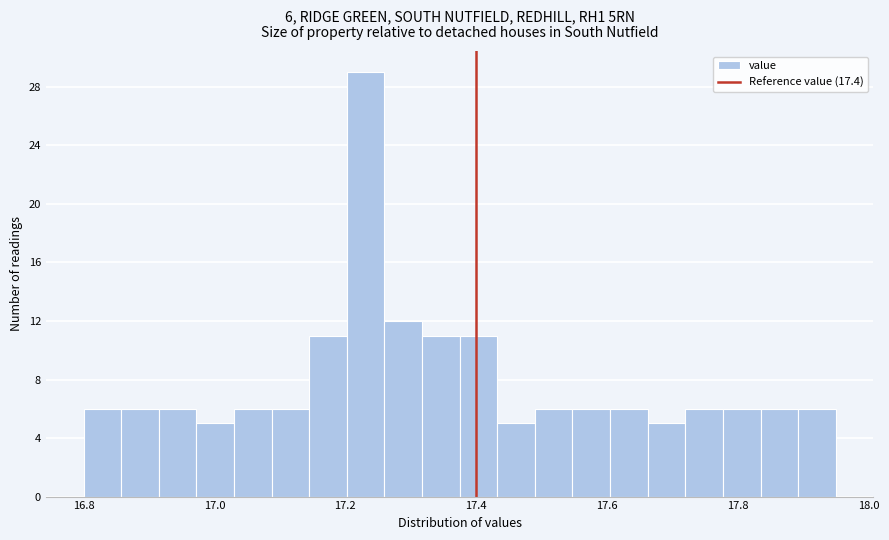

Around what value on the x-axis is the tallest bar? Give the approximate position of its centre, as read against the axis.

17.24